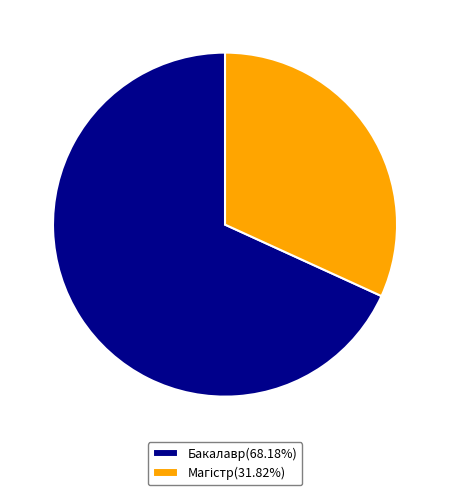

Which category accounts for the majority?

Бакалавр